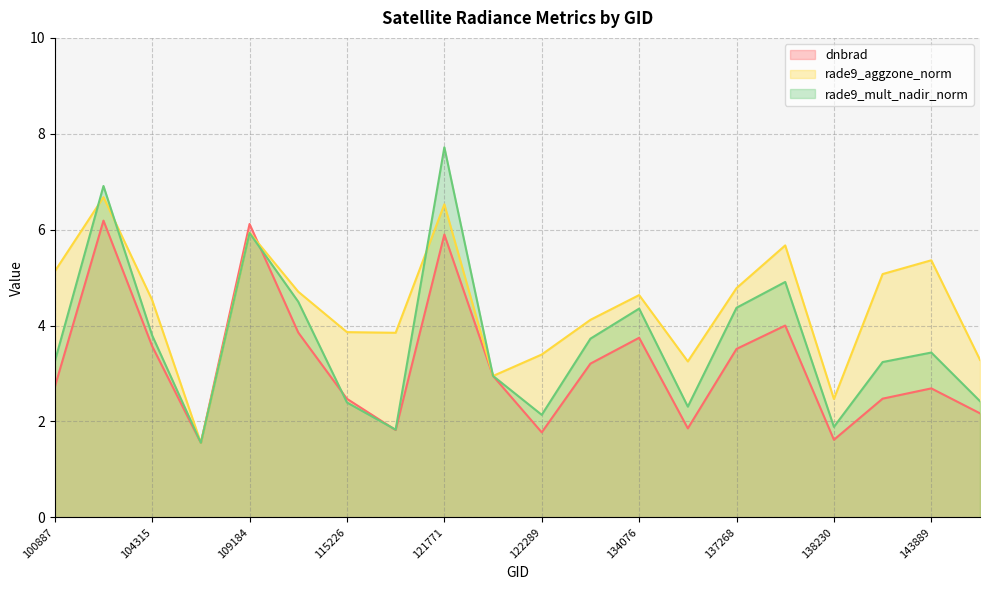

What is the label of the 10th point from the right?

122289